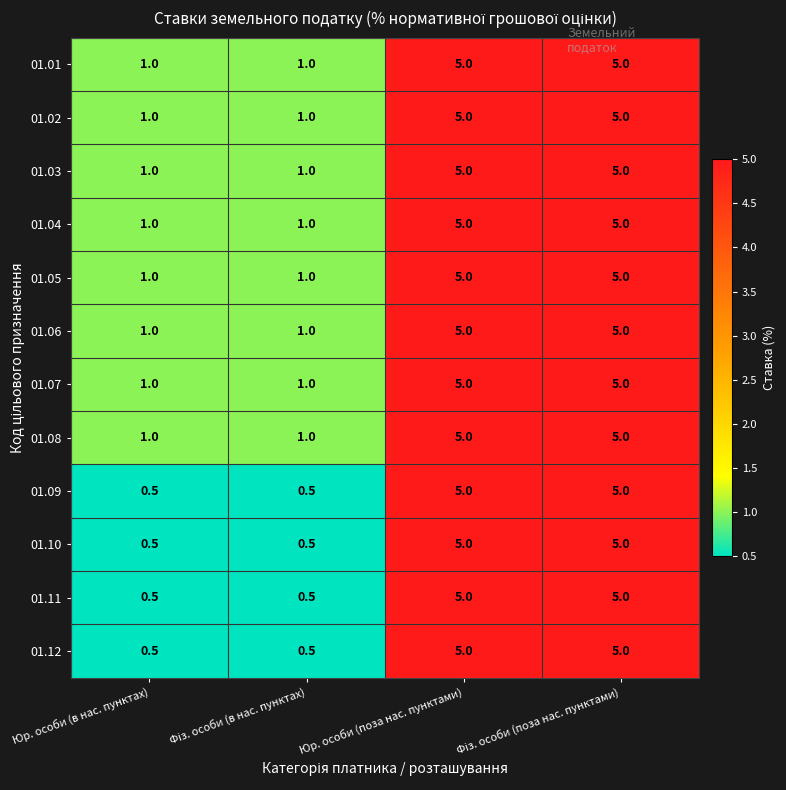

How many data points does each series have?

4